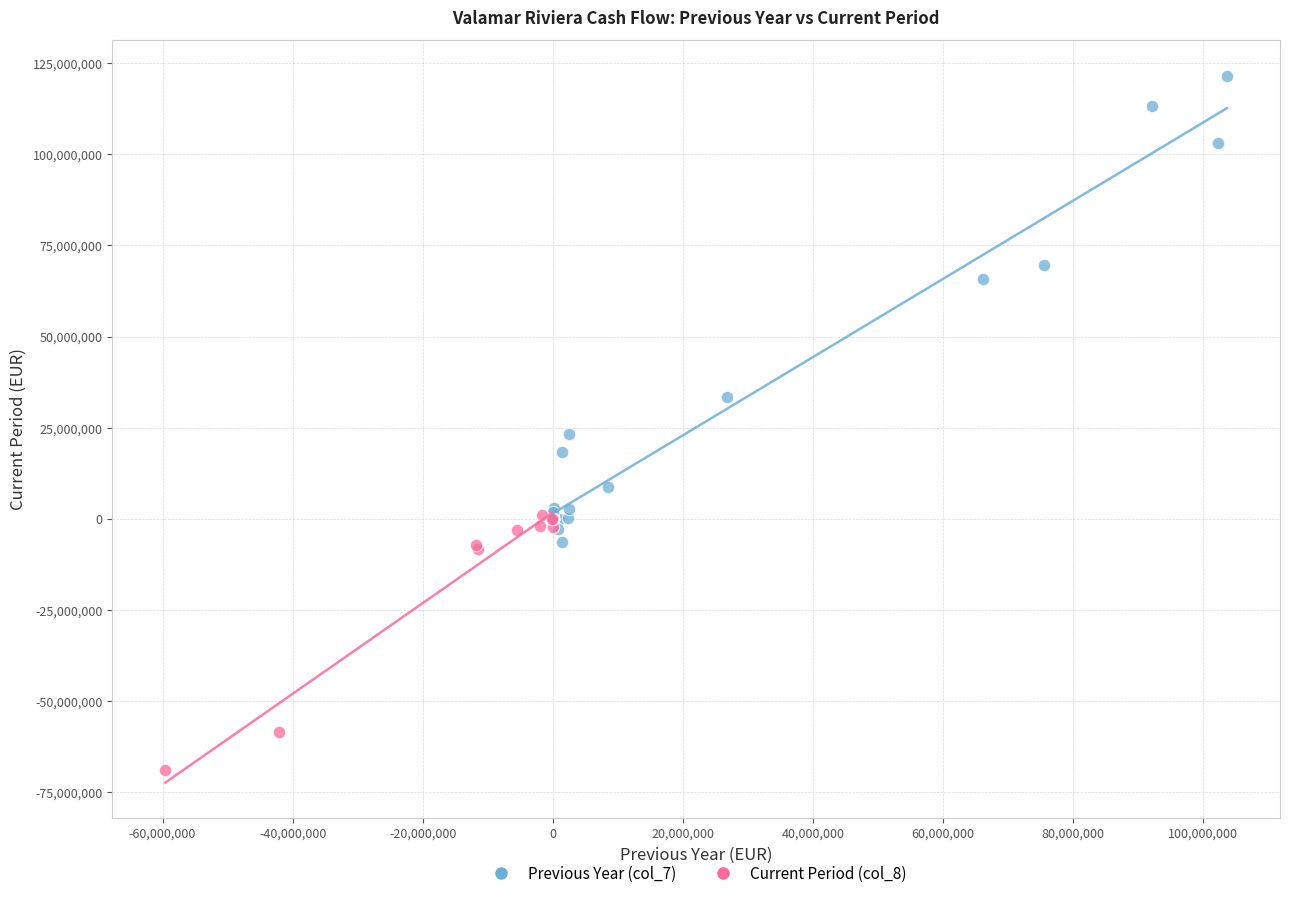

Which series contains the lowest Y value?

Current Period (col_8)